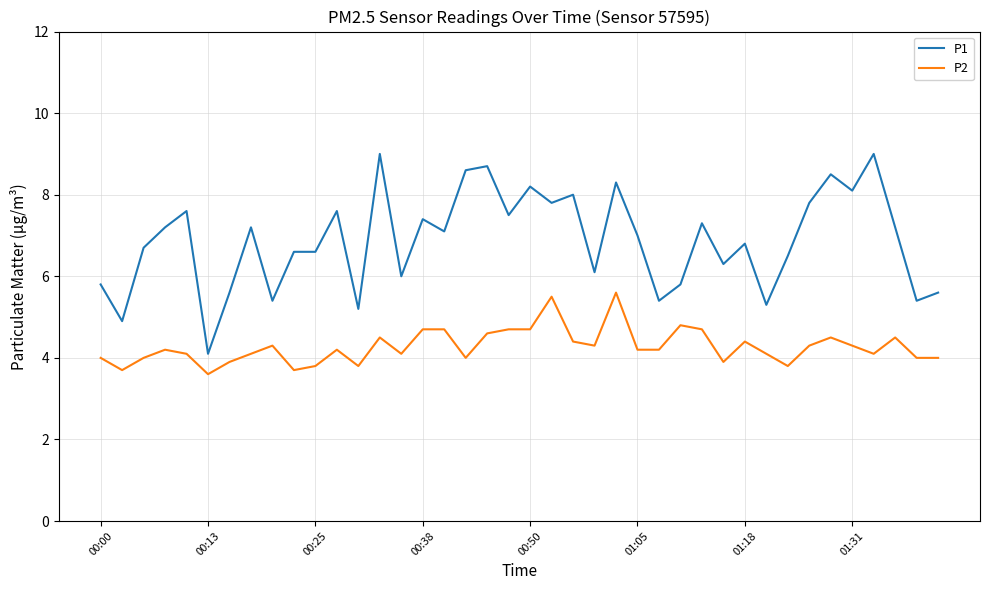

Which series has the largest total across all categories?

P1